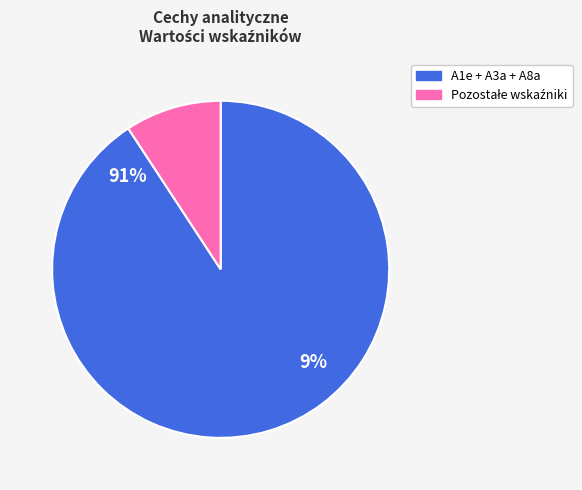

True or false: A10 accounts for 1% of the total.

False